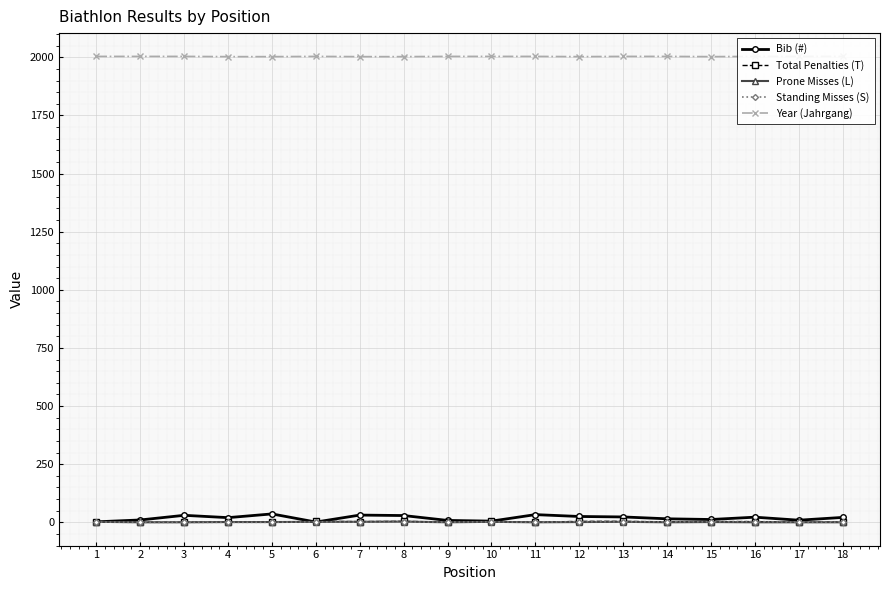

How many lines are shown in the chart?

5